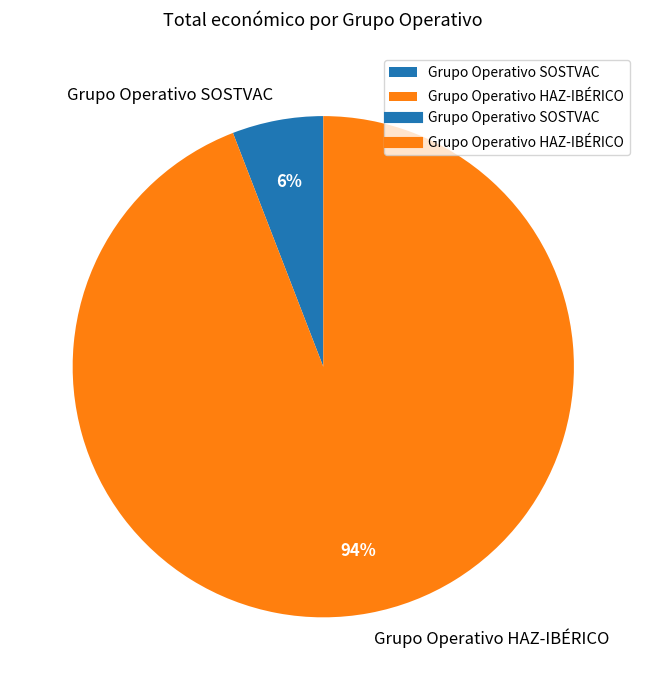

Rank the categories by value from lowest to highest.

Grupo Operativo SOSTVAC, Grupo Operativo HAZ-IBÉRICO